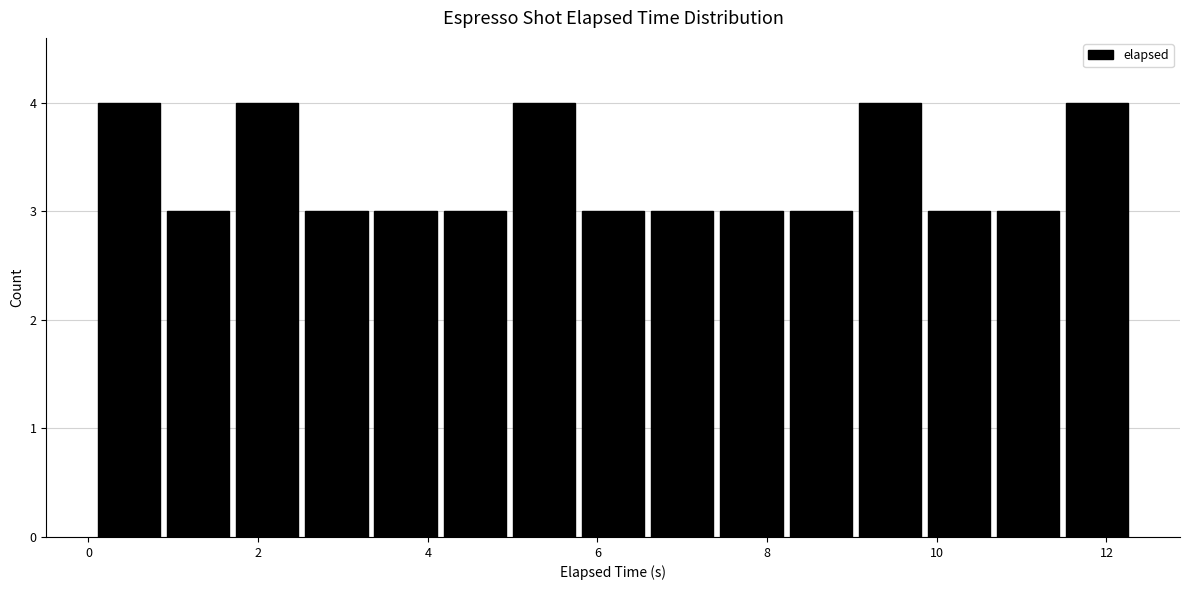

How tall is the bar that spans 10.6 to 11.4 on the x-axis? Neither the bar edges nor the heights are printed on the chart, so give them approximately, as read against the axes.

3